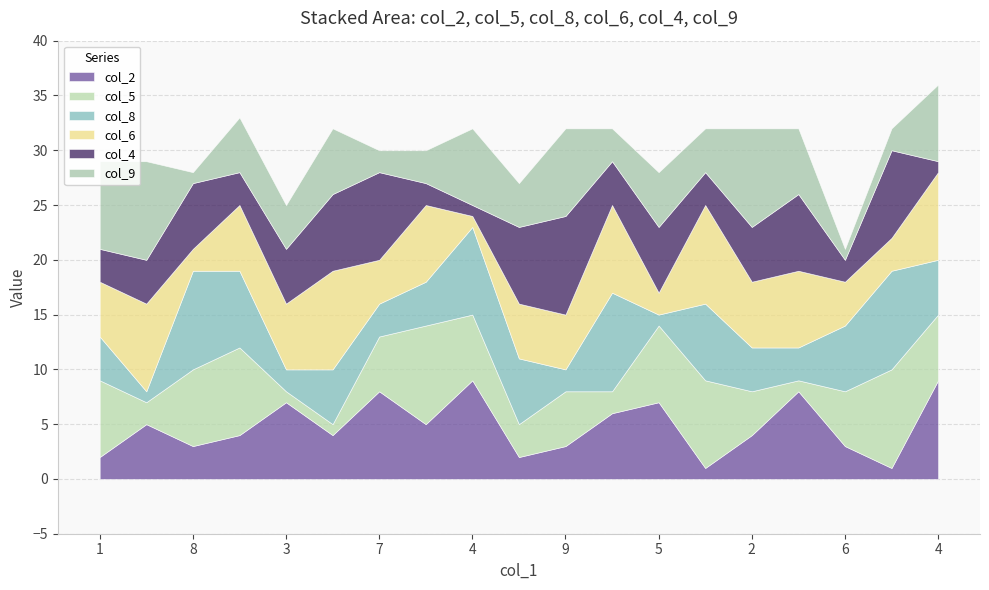

At which category is the sum across all series the highest?

4